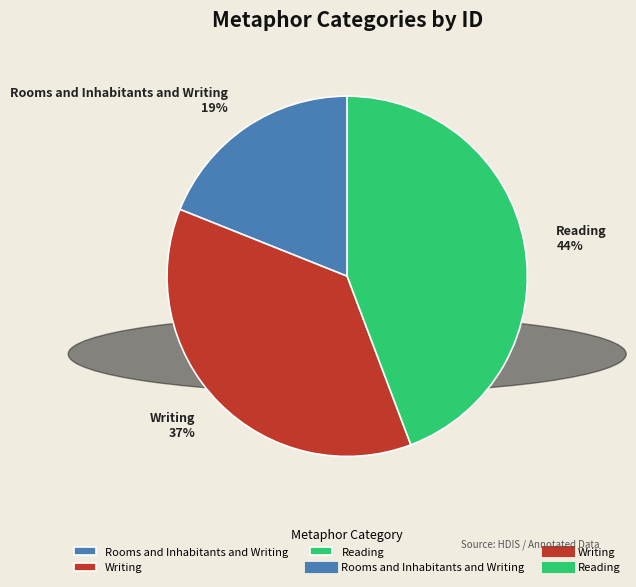

Rank the categories by value from lowest to highest.

Rooms and Inhabitants and Writing, Writing, Reading